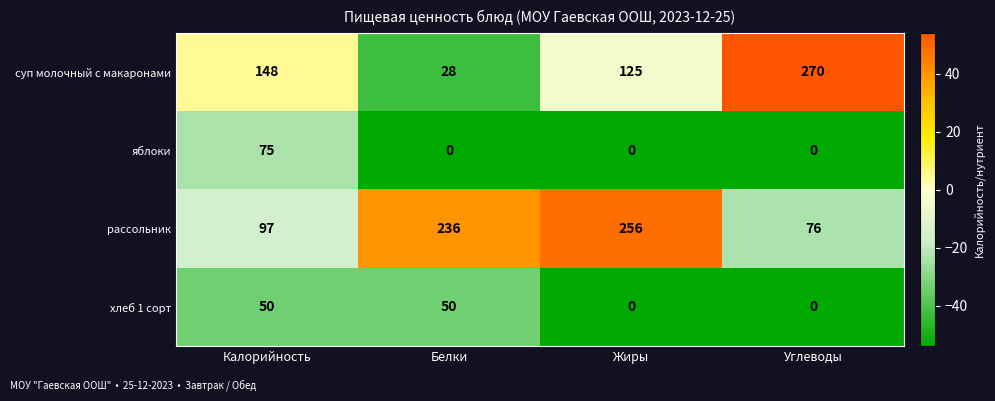

The яблоки series shows 75 at Калорийность. True or false?

True